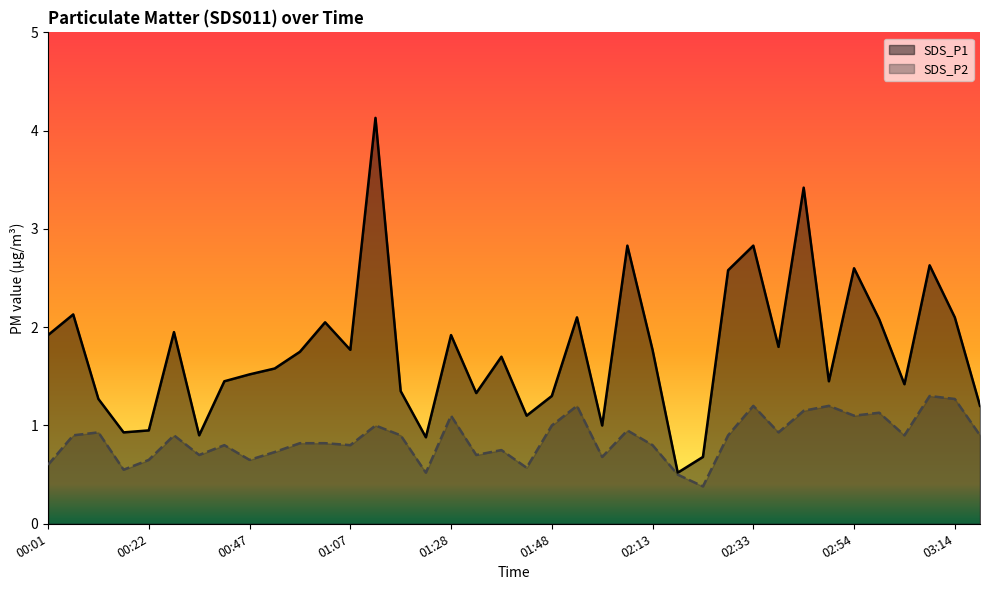

Which category has the highest value in the SDS_P2 series?

03:09